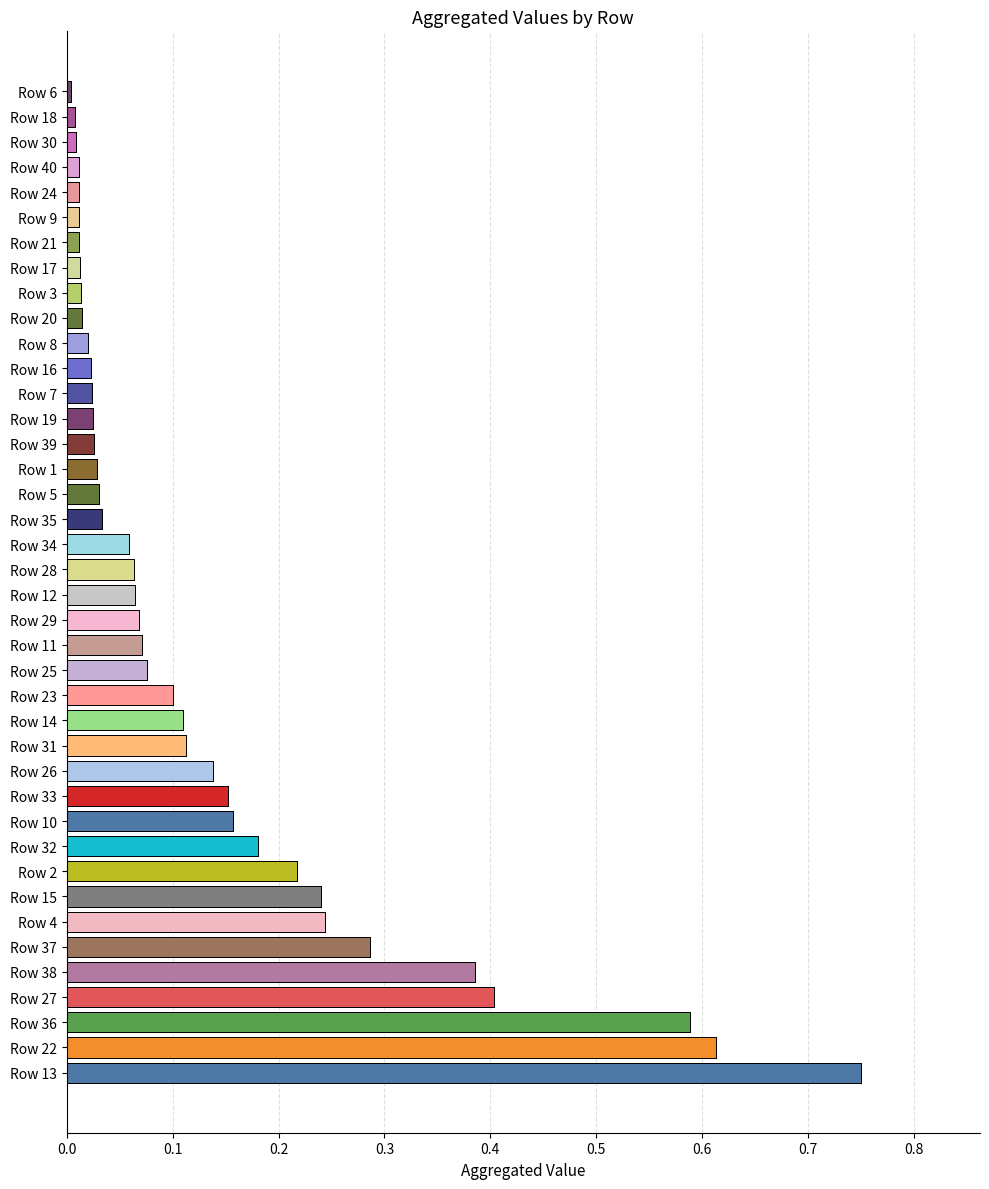

At which category is the sum across all series the highest?

13